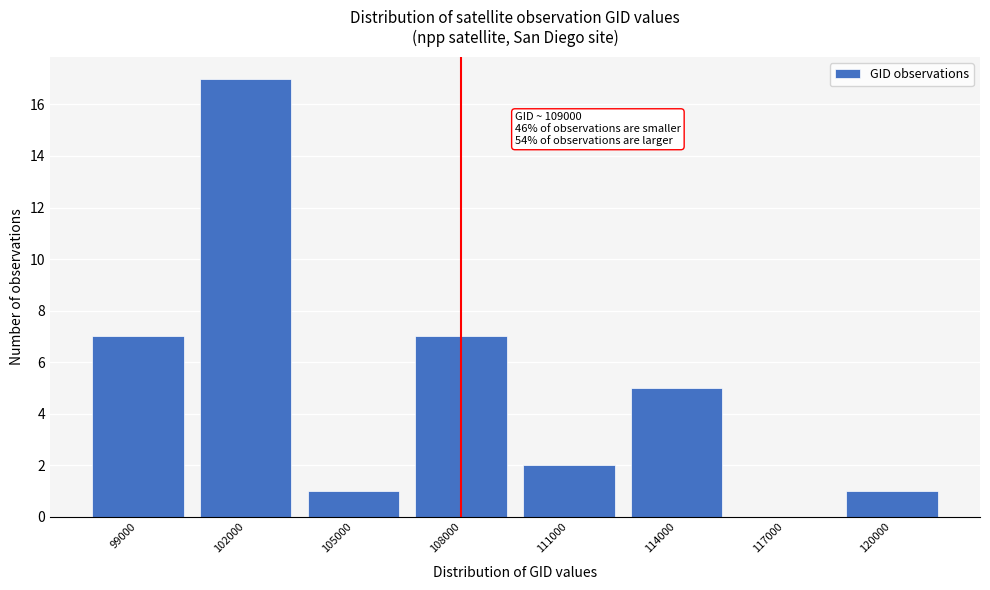

Reading right to left, transcribe all the data shown in this chart.

120000=1	117000=0	114000=5	111000=2	108000=7	105000=1	102000=17	99000=7